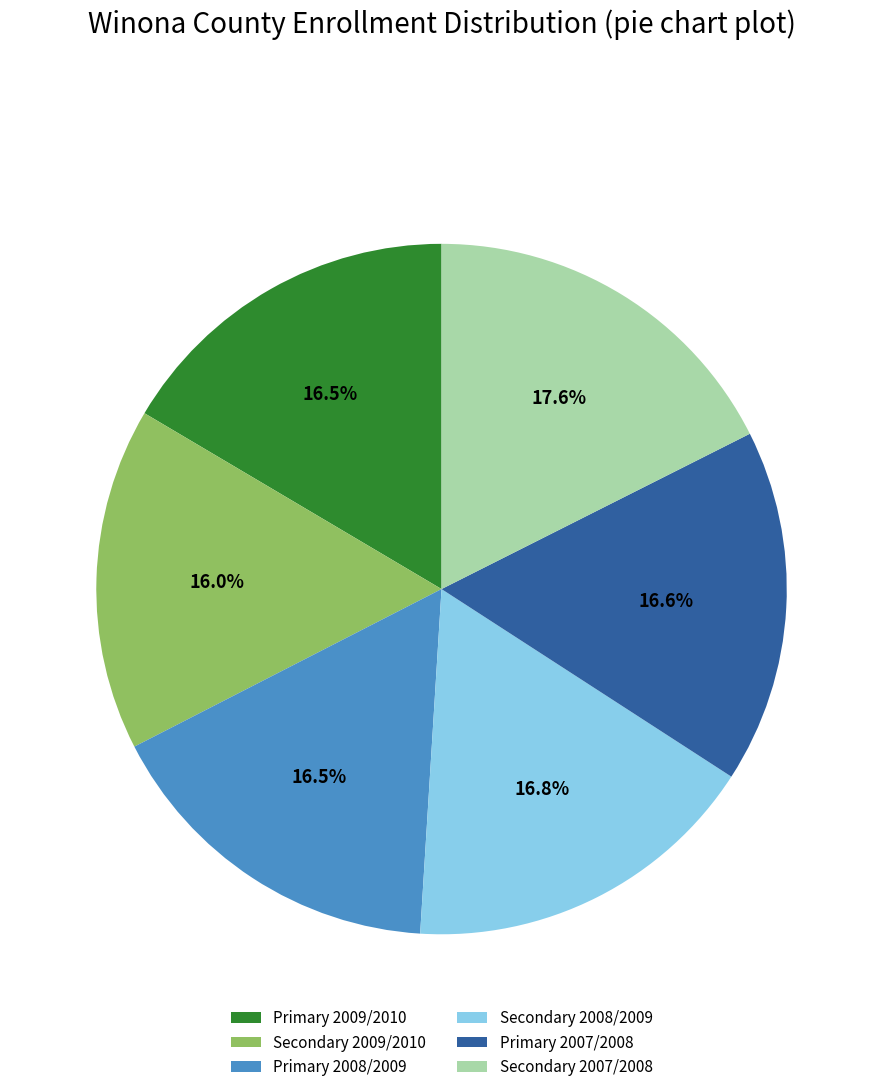

What is the ratio of the value at Secondary 2008/2009 to the value at Primary 2008/2009?

1.0